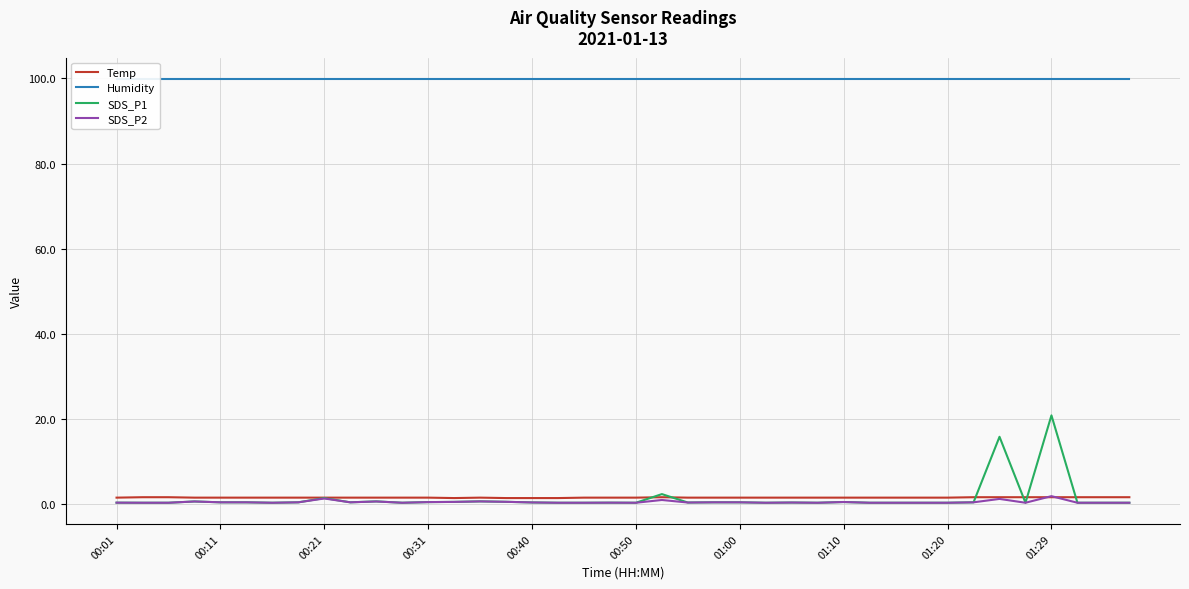

What are all the series names shown in the legend?

Temp, Humidity, SDS_P1, SDS_P2